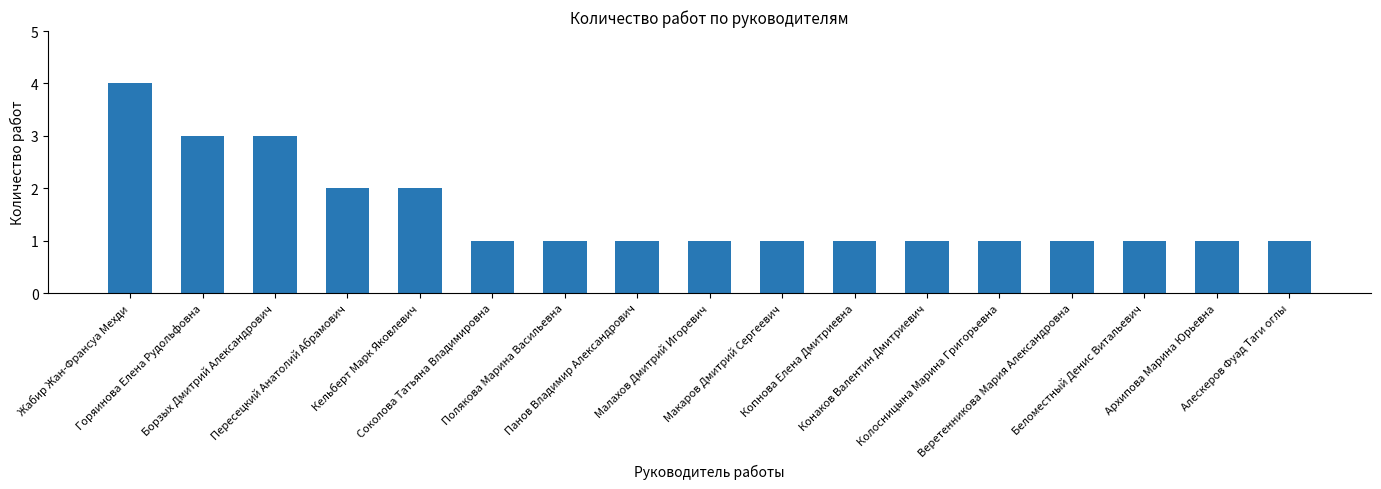

Are the bars grouped side by side (vs. stacked)?

No